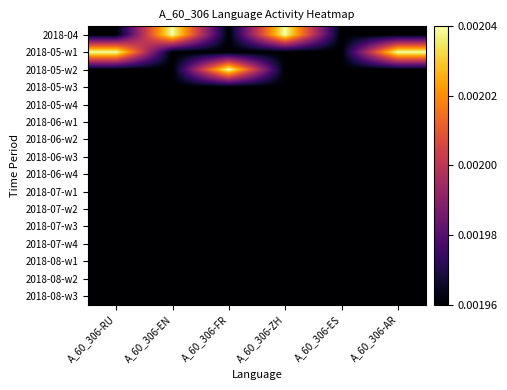

Count the number of data series in this chart.

16